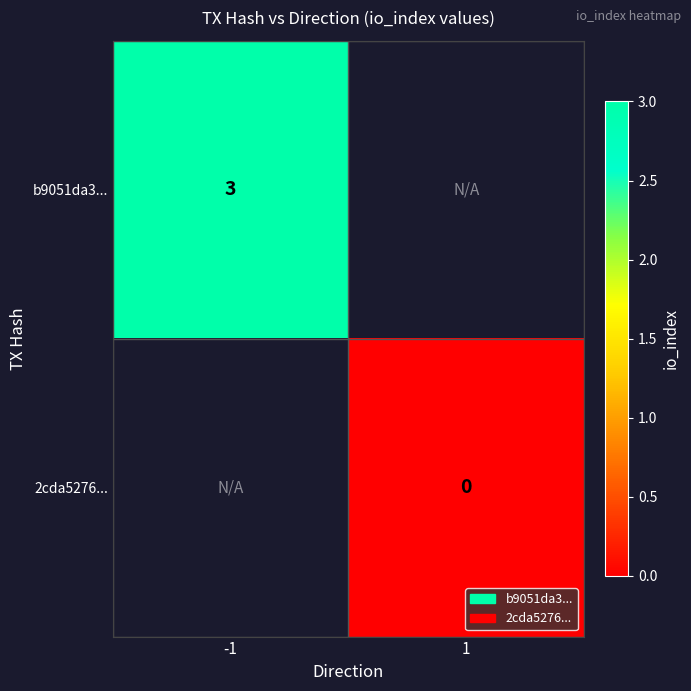

True or false: b9051da3... has a value of 4 at -1.

False